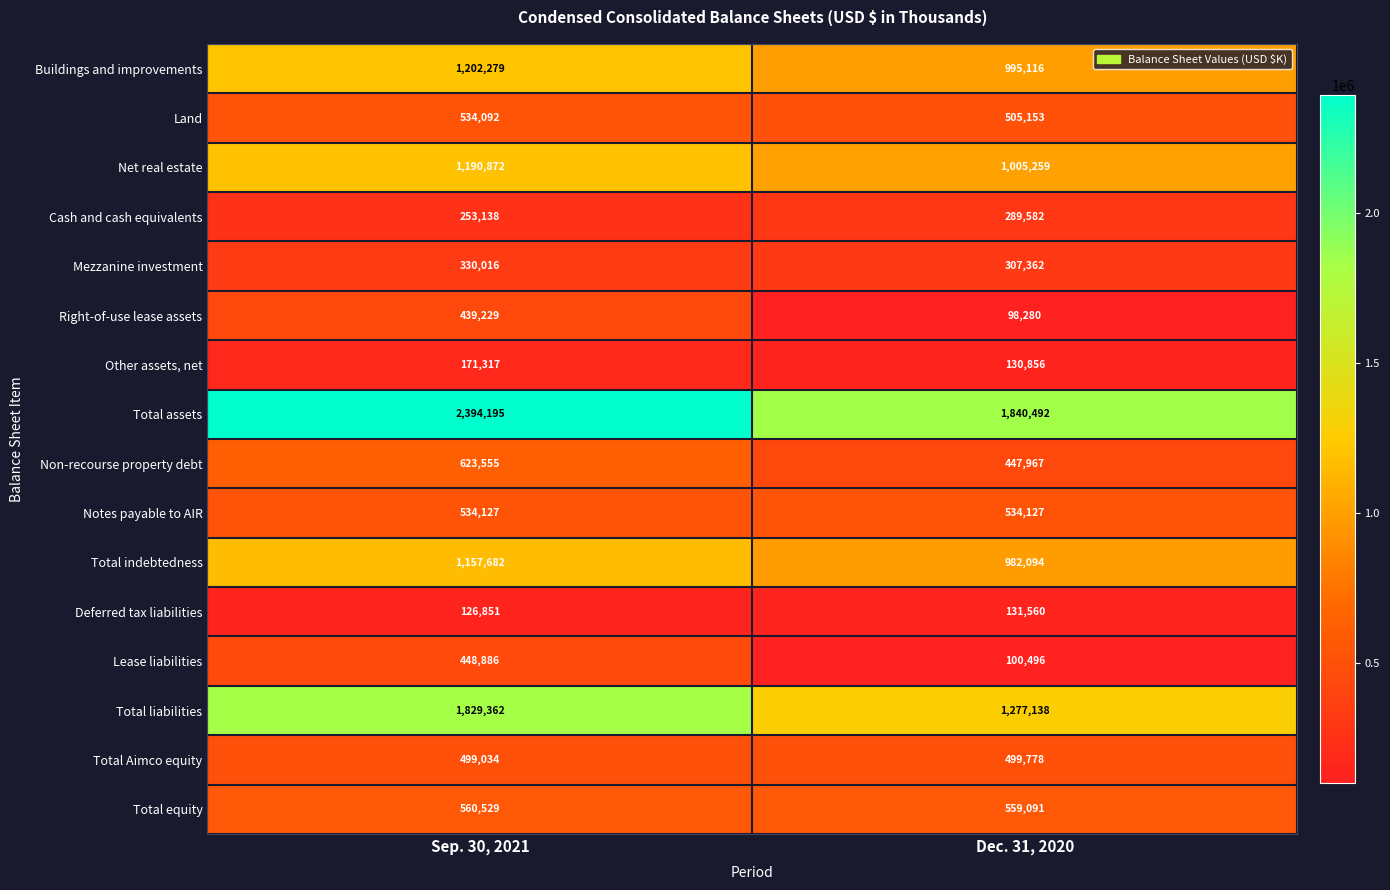

Is it true that Lease liabilities equals 100496 at Dec. 31, 2020?

True